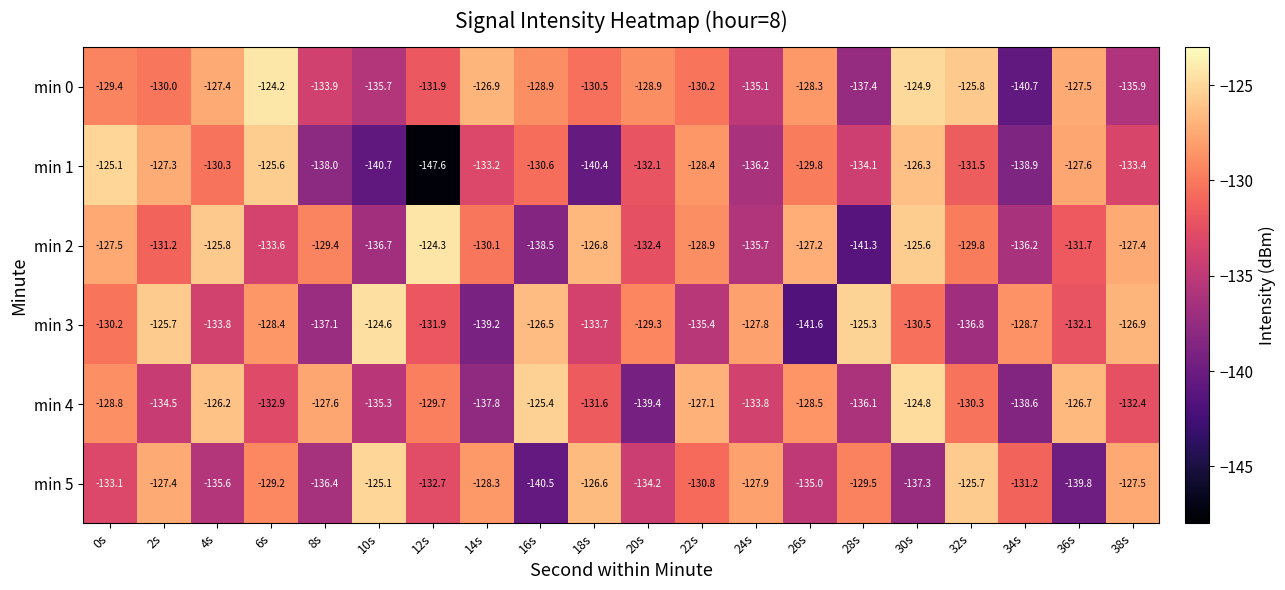

What is the spread (max minus min) of values at 0s?

8.0